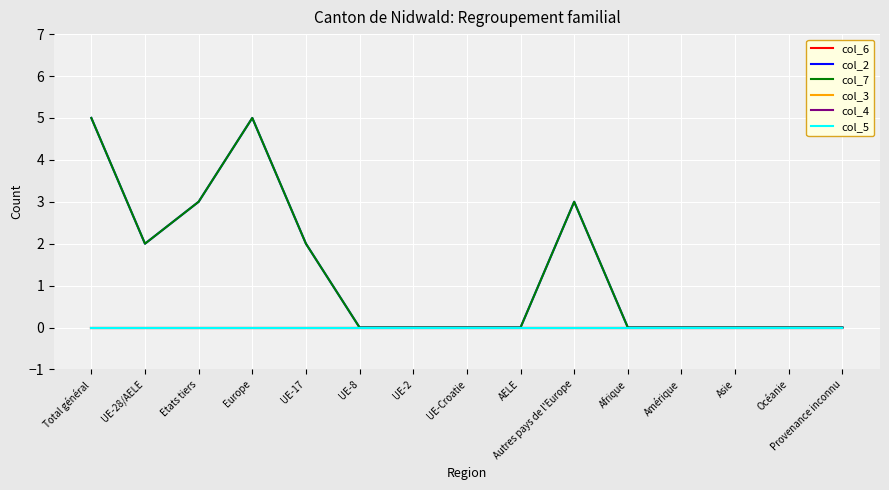

Reading left to right, what are all the values shown in this chart?

col_6: 0	0	0	0	0	0	0	0	0	0	0	0	0	0	0
col_2: 5	2	3	5	2	0	0	0	0	3	0	0	0	0	0
col_7: 5	2	3	5	2	0	0	0	0	3	0	0	0	0	0
col_3: 0	0	0	0	0	0	0	0	0	0	0	0	0	0	0
col_4: 0	0	0	0	0	0	0	0	0	0	0	0	0	0	0
col_5: 0	0	0	0	0	0	0	0	0	0	0	0	0	0	0